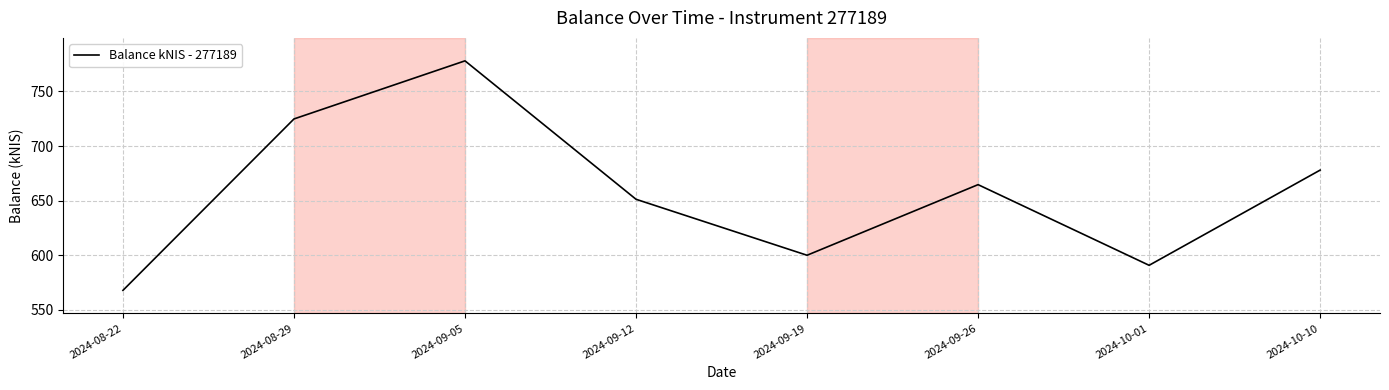

How many series are shown in this chart?

1